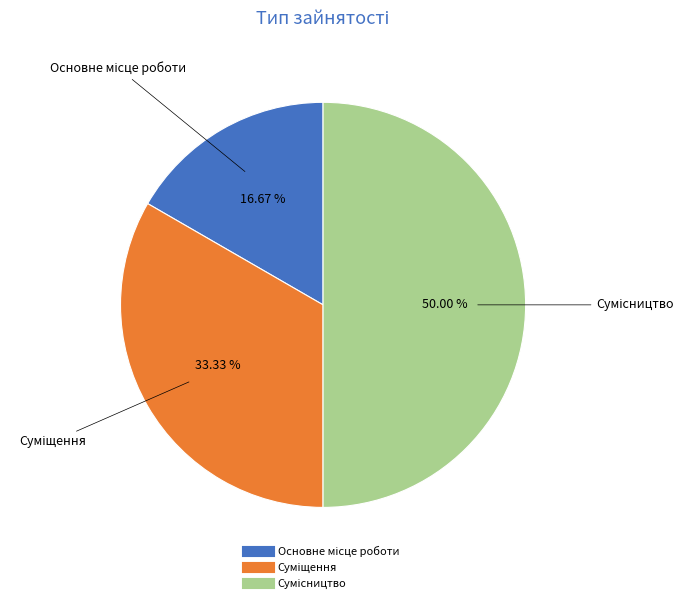

What is the ratio of the value at Основне місце роботи to the value at Суміщення?

0.5